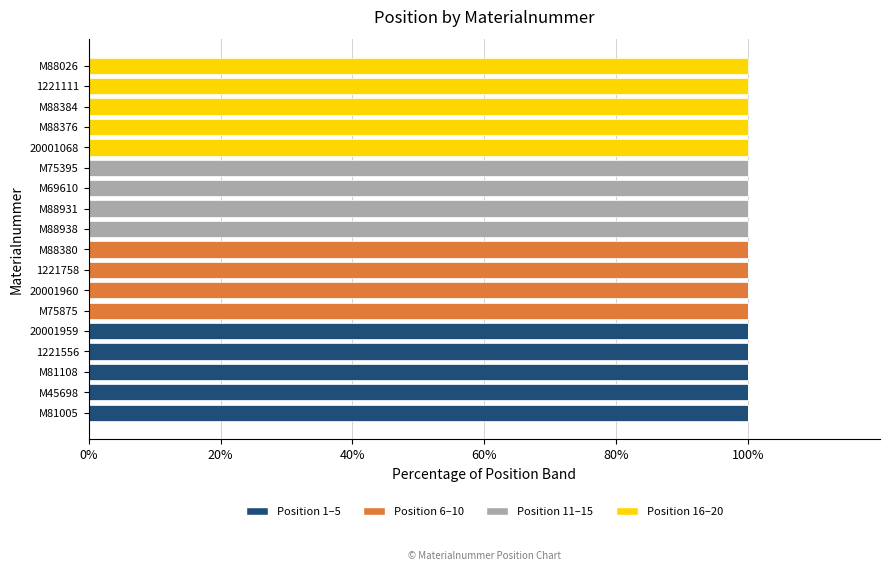

What is the total value across all series at M45698?

100